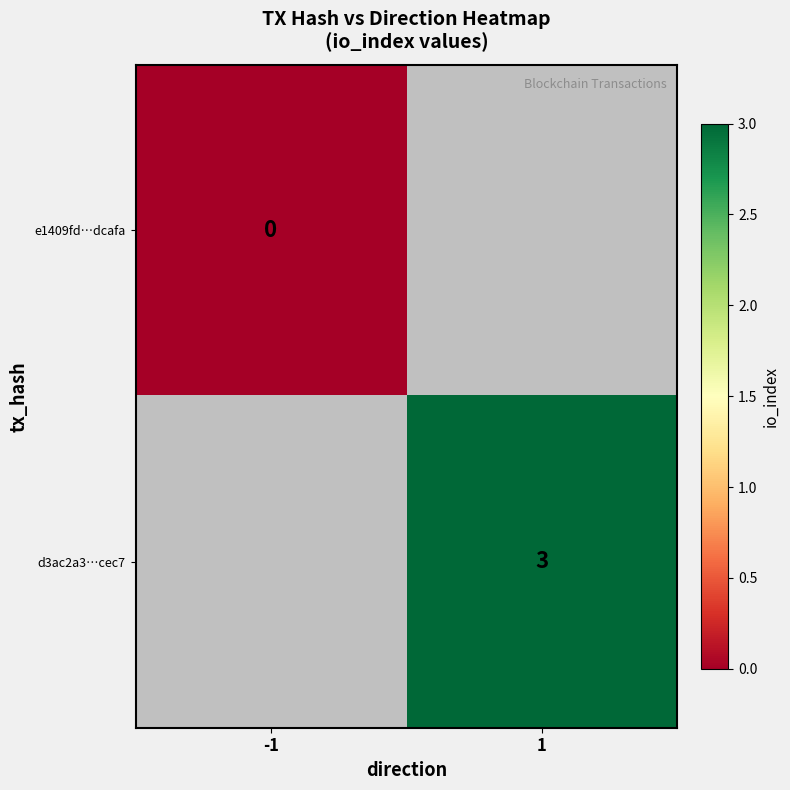

At how many categories does at least one series exceed 0?

1